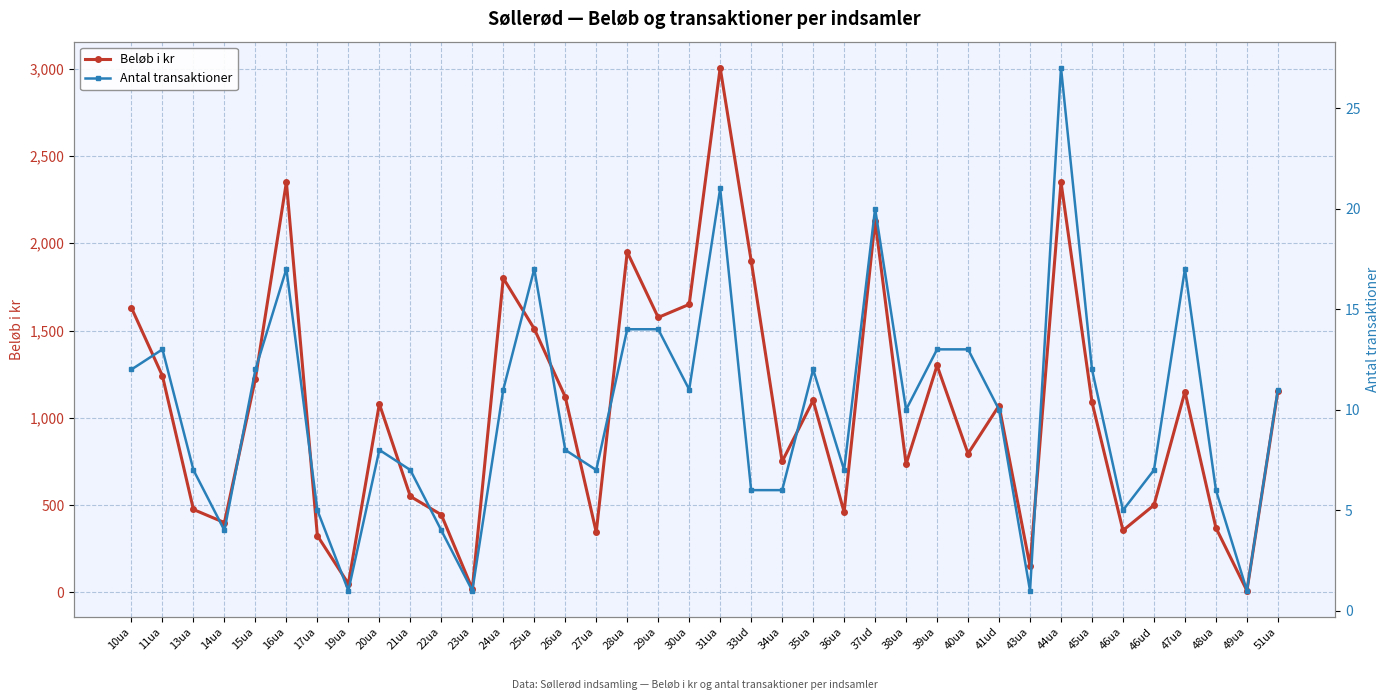

True or false: Antal transaktioner has a value of 5 at 36ua.

False